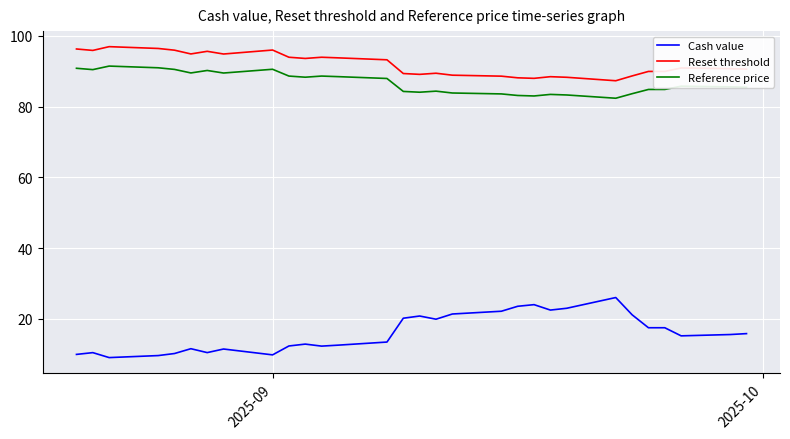

What is the difference between the maximum and minimum values in the Reset threshold series?

9.6